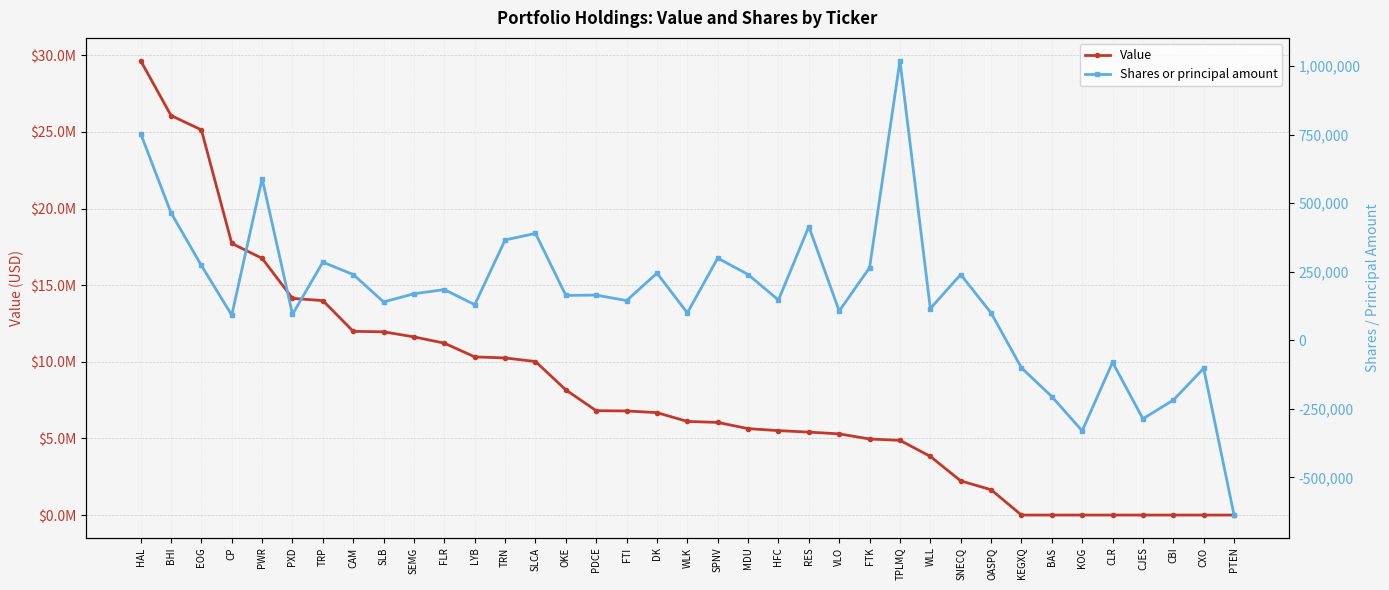

The Shares or principal amount series shows 240000 at CAM. True or false?

True